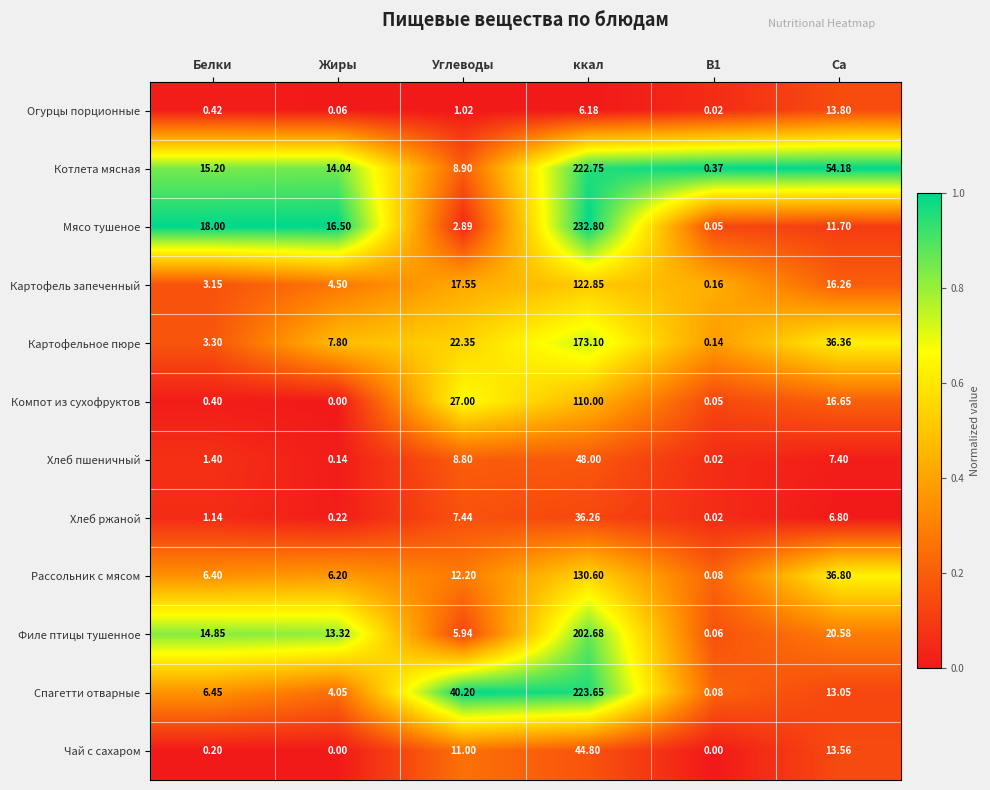

At which label is Компот из сухофруктов closest to 55?

Углеводы